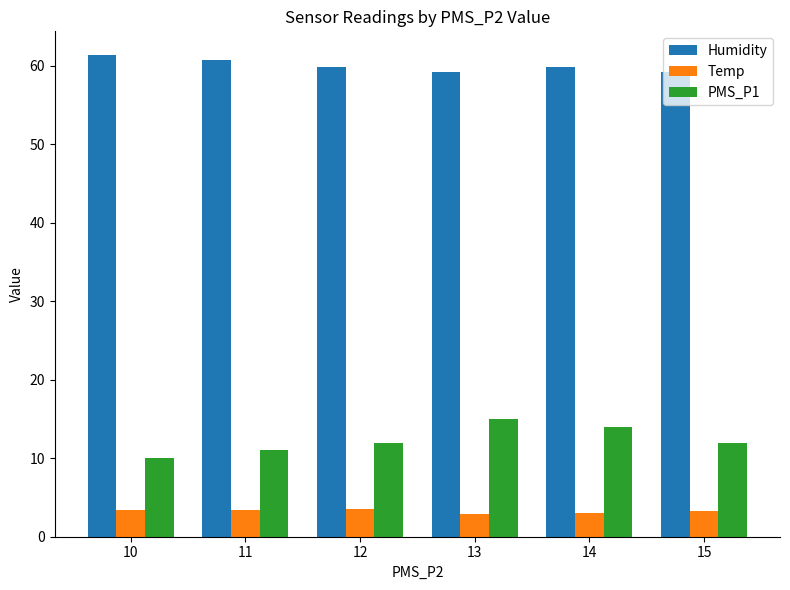

Which series has the largest range (max minus min)?

PMS_P1